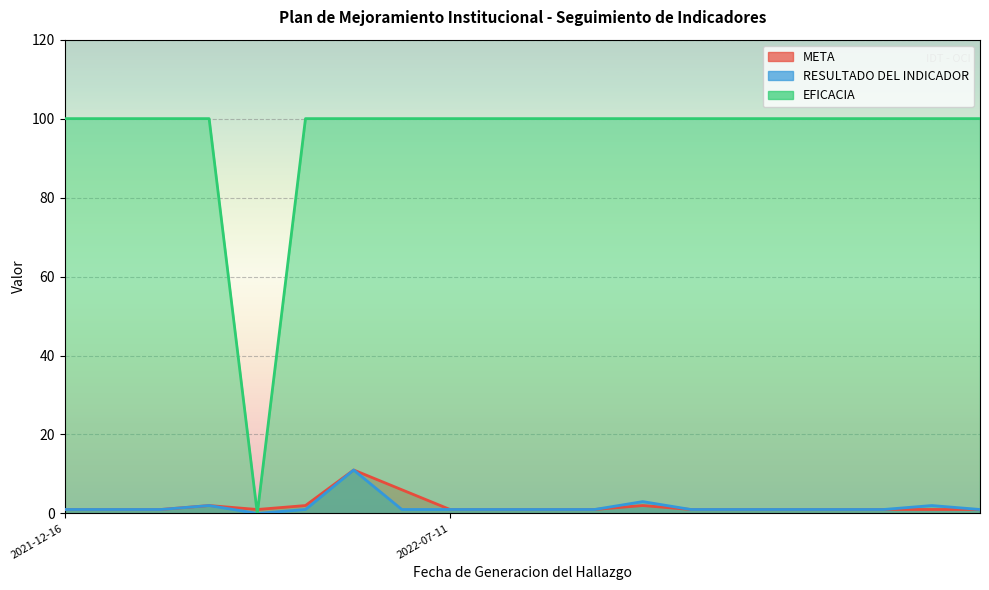

Reading left to right, list all the values displayed in this chart.

META: 1	1	1	2	1	2	11	6	1	1	1	1	2	1	1	1	1	1	1	1
RESULTADO DEL INDICADOR: 1	1	1	2	0	1	11	1	1	1	1	1	3	1	1	1	1	1	2	1
EFICACIA: 100	100	100	100	0	100	100	100	100	100	100	100	100	100	100	100	100	100	100	100